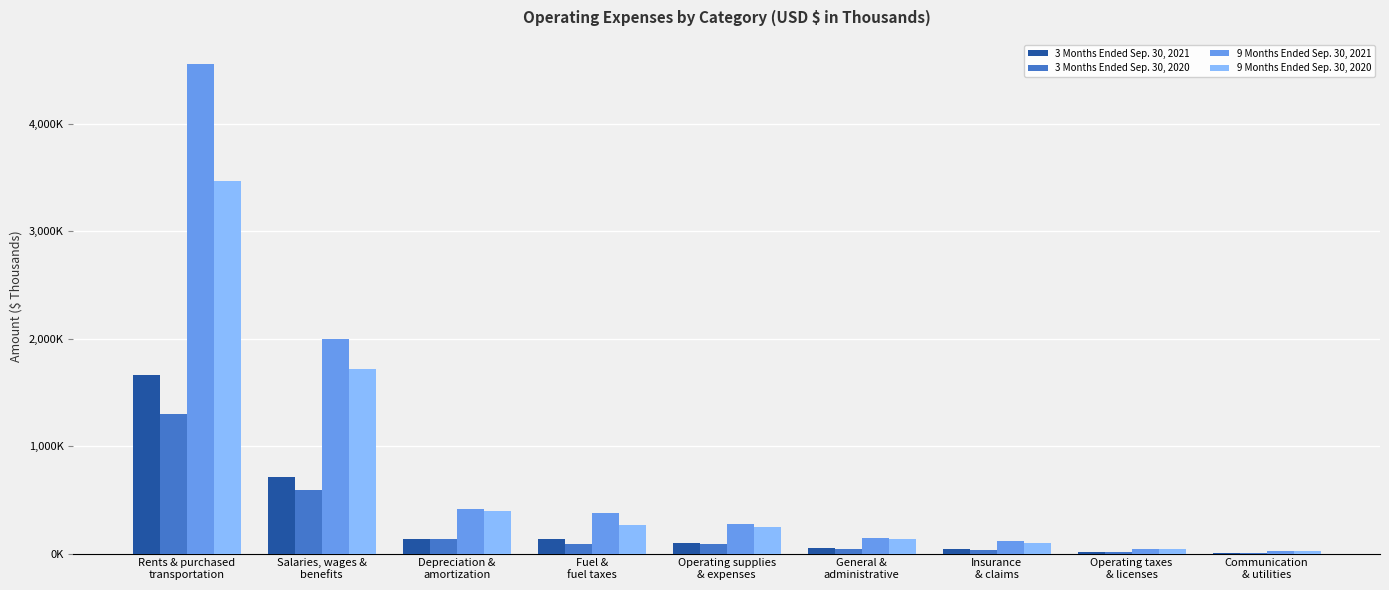

Reading left to right, list all the values displayed in this chart.

3 Months Ended Sep. 30, 2021: Rents & purchased
transportation=1667236	Salaries, wages &
benefits=711694	Depreciation &
amortization=138923	Fuel &
fuel taxes=139155	Operating supplies
& expenses=98541	General &
administrative=50266	Insurance
& claims=41254	Operating taxes
& licenses=15464	Communication
& utilities=8450
3 Months Ended Sep. 30, 2020: Rents & purchased
transportation=1297333	Salaries, wages &
benefits=594162	Depreciation &
amortization=132392	Fuel &
fuel taxes=87350	Operating supplies
& expenses=86103	General &
administrative=41894	Insurance
& claims=35412	Operating taxes
& licenses=13696	Communication
& utilities=8678
9 Months Ended Sep. 30, 2021: Rents & purchased
transportation=4557770	Salaries, wages &
benefits=1997196	Depreciation &
amortization=415839	Fuel &
fuel taxes=379036	Operating supplies
& expenses=271257	General &
administrative=142662	Insurance
& claims=114792	Operating taxes
& licenses=43488	Communication
& utilities=26264
9 Months Ended Sep. 30, 2020: Rents & purchased
transportation=3467782	Salaries, wages &
benefits=1722548	Depreciation &
amortization=392786	Fuel &
fuel taxes=263932	Operating supplies
& expenses=250835	General &
administrative=131654	Insurance
& claims=98672	Operating taxes
& licenses=40575	Communication
& utilities=24710